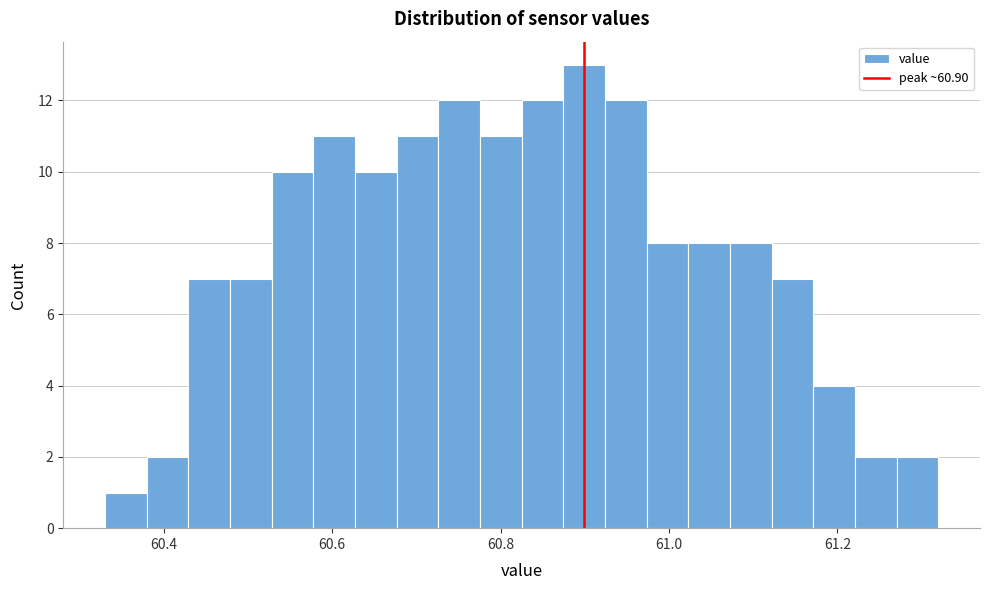

Around what value on the x-axis is the tallest bar? Give the approximate position of its centre, as read against the axis.

60.90